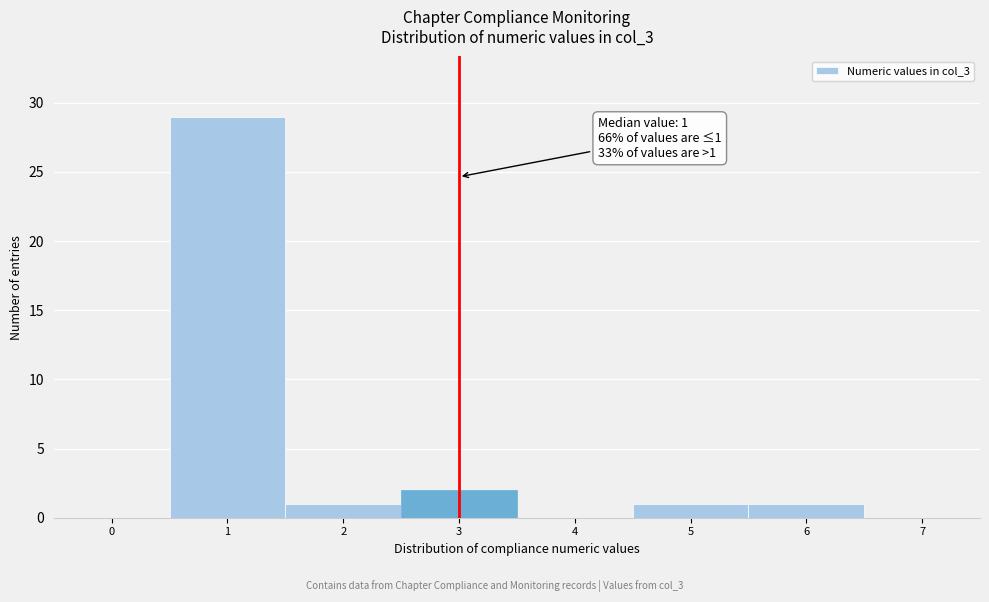

Over which range of the x-axis is the bar tallest?

0.5 to 1.5